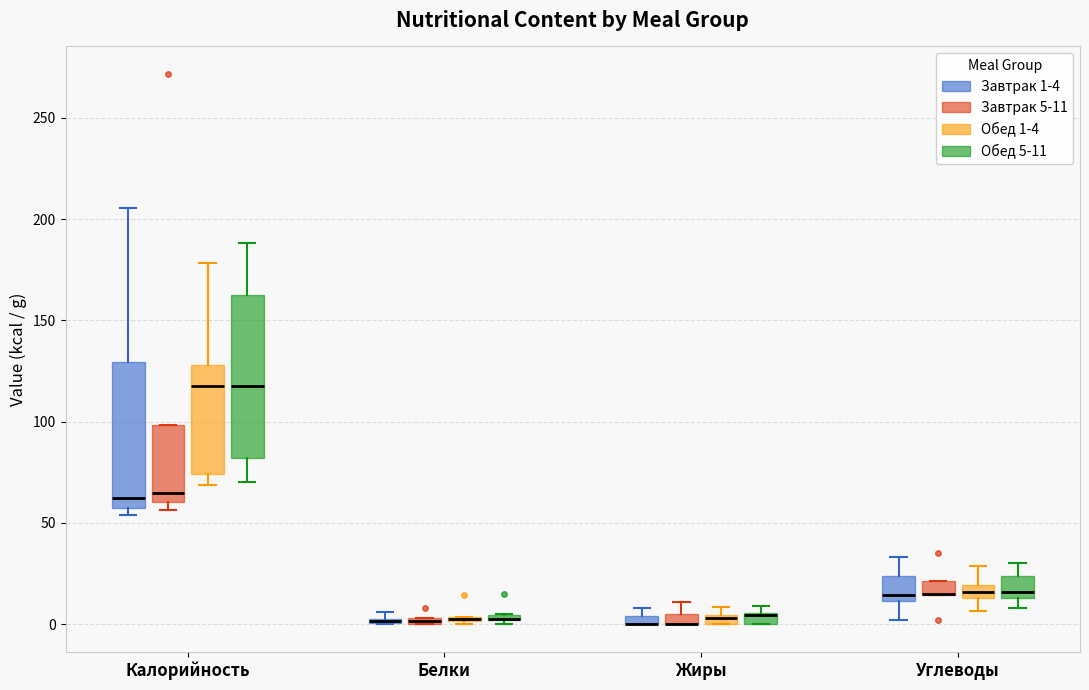

Where does the lower whisker of the box for Калорийность (Обед 5-11) end on the y-axis? The values are not printed on the chart, so give them approximately, as read against the axis.

70